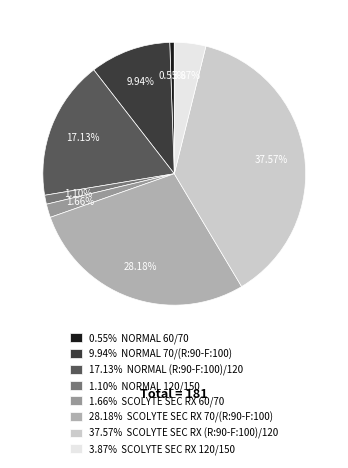

Count the number of slices in the pie.

8